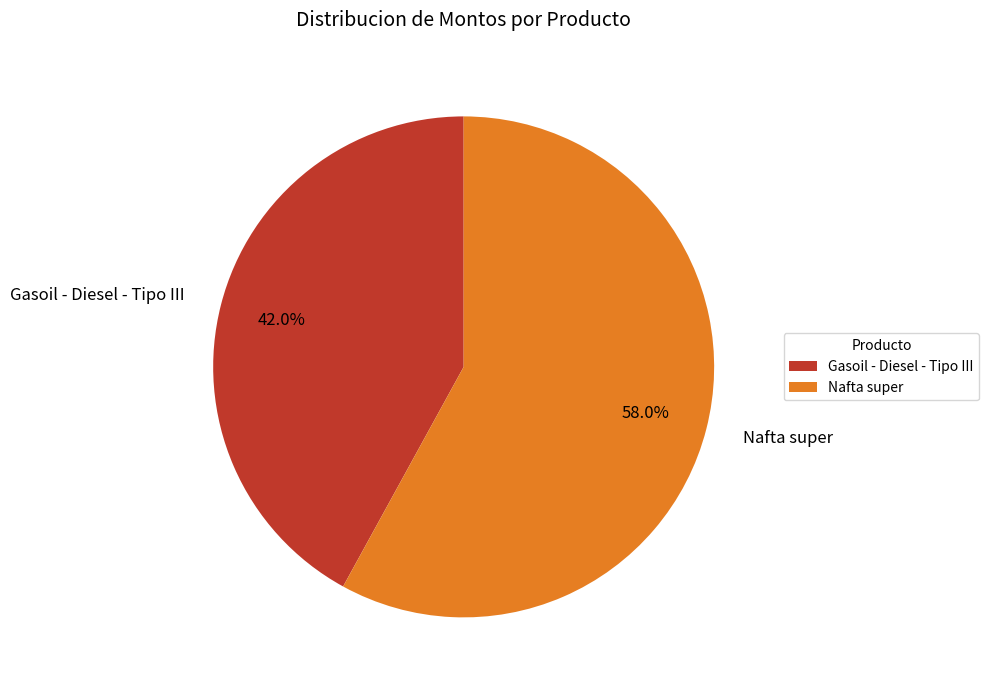

Count the number of slices in the pie.

2